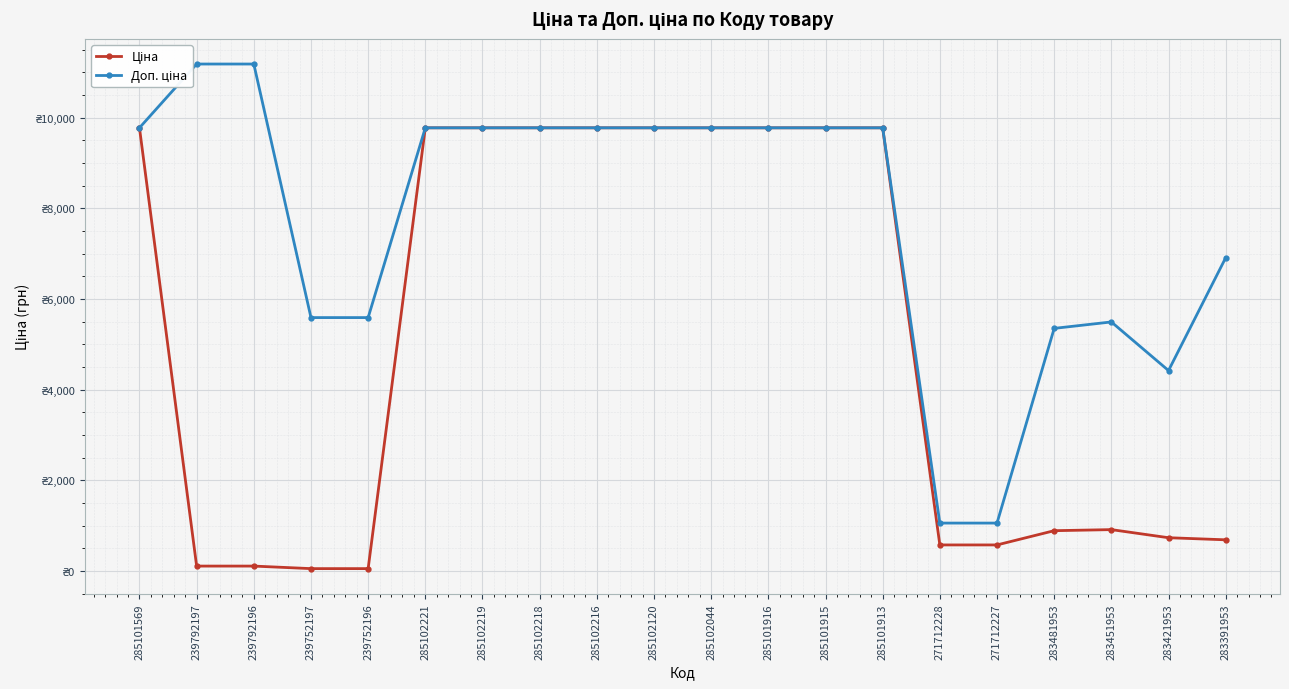

What is the label of the 20th point from the left?

283391953